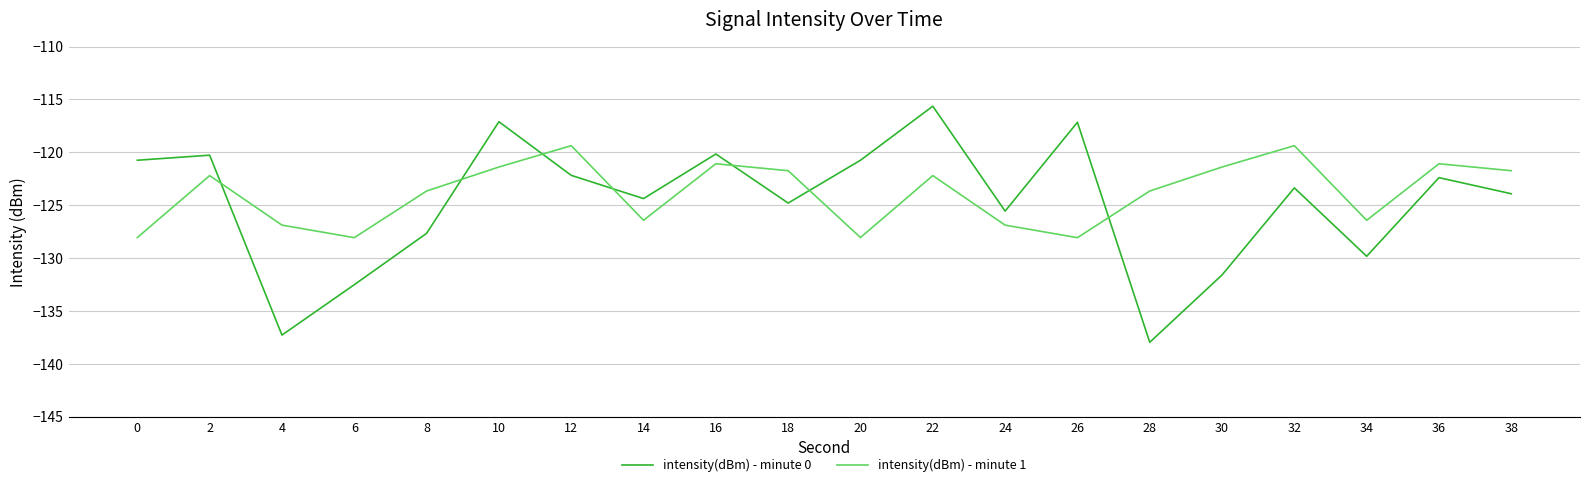

What value does the intensity(dBm) - minute 1 series have at 16?

-121.1